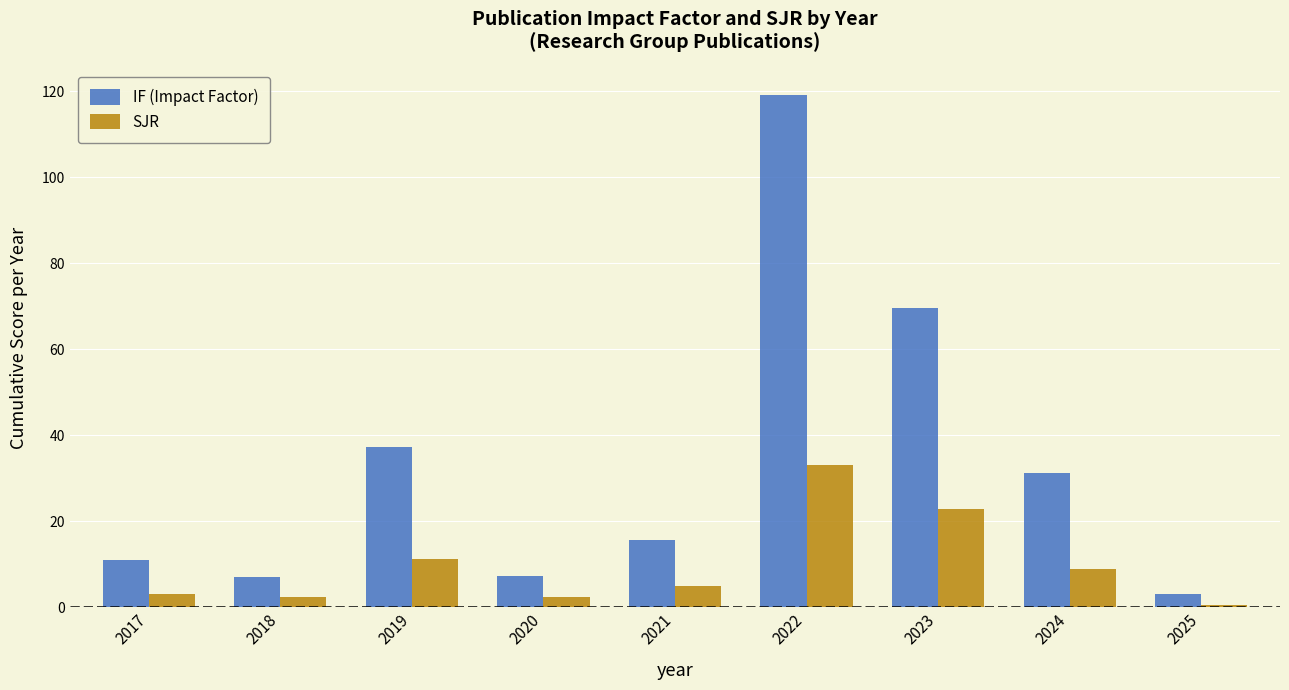

How many bars are there in total?

18